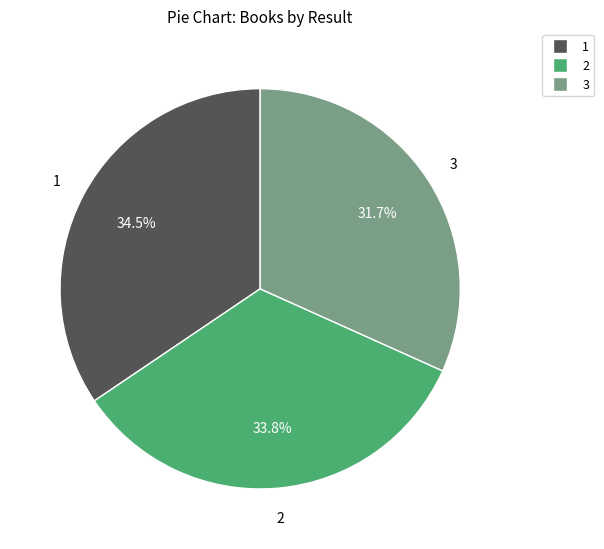

What percentage do 3 and 2 together represent?

65.5%